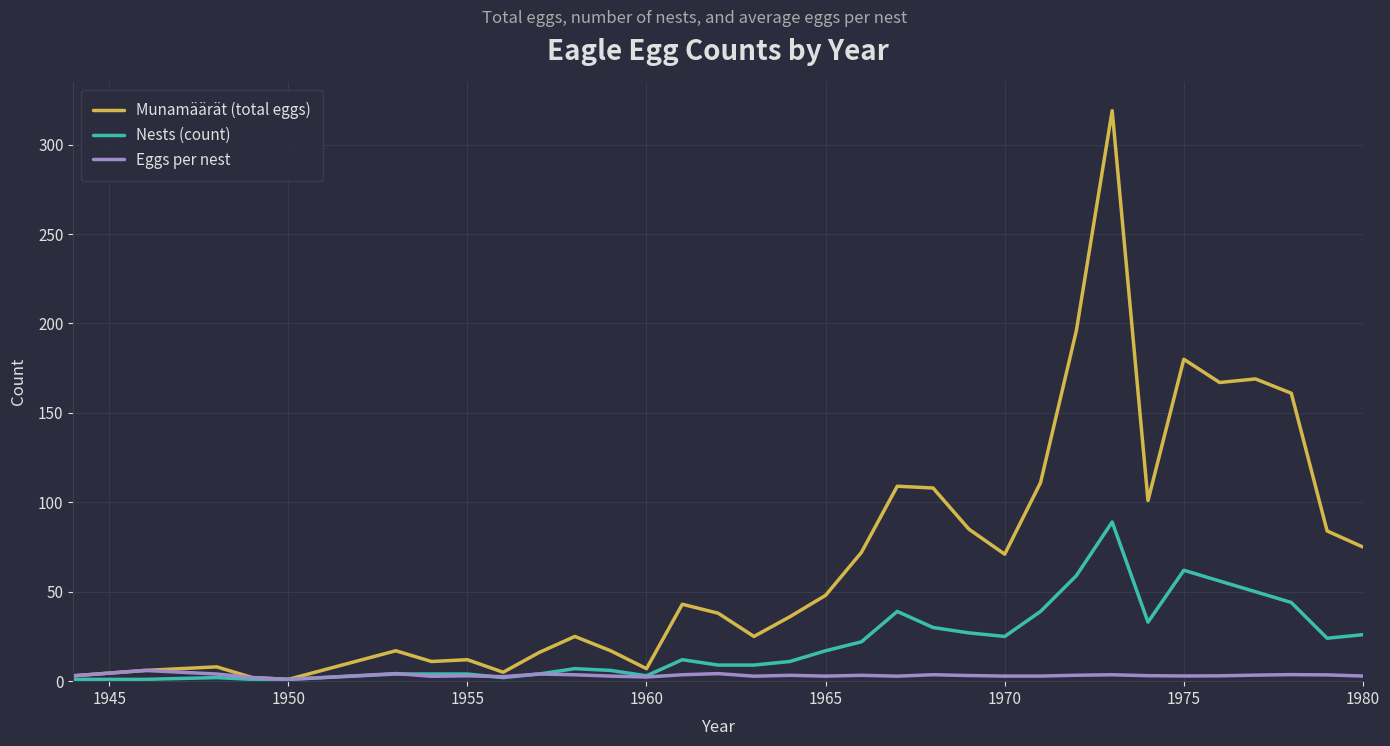

True or false: Nests (count) and Eggs per nest cross at least once.

True